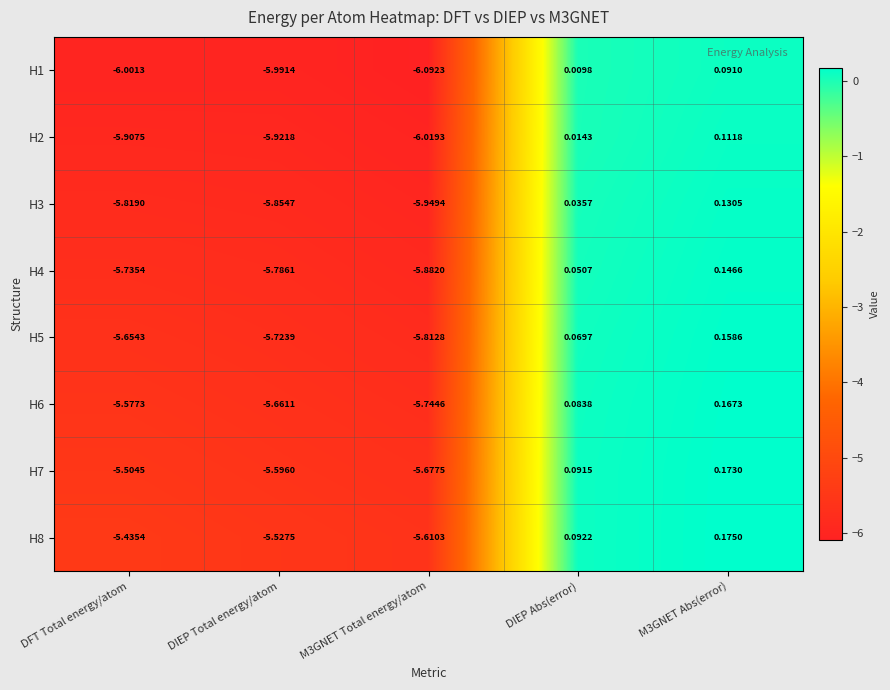

How many categories are shown in the chart?

5